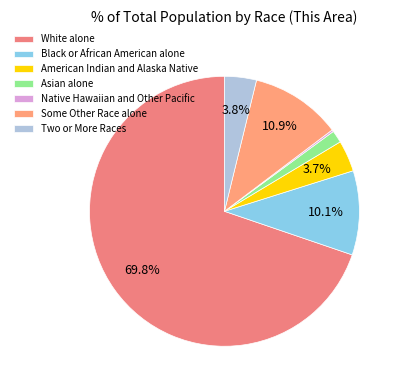

Which category accounts for the majority?

White alone